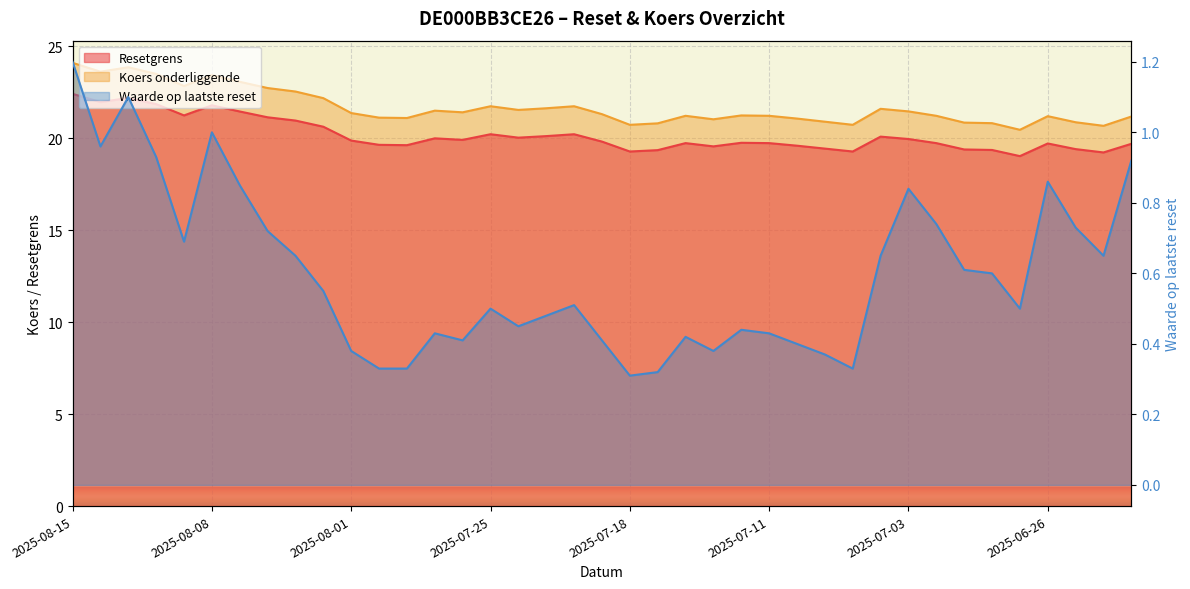

What is the average value of the Waarde op laatste reset series?

0.6